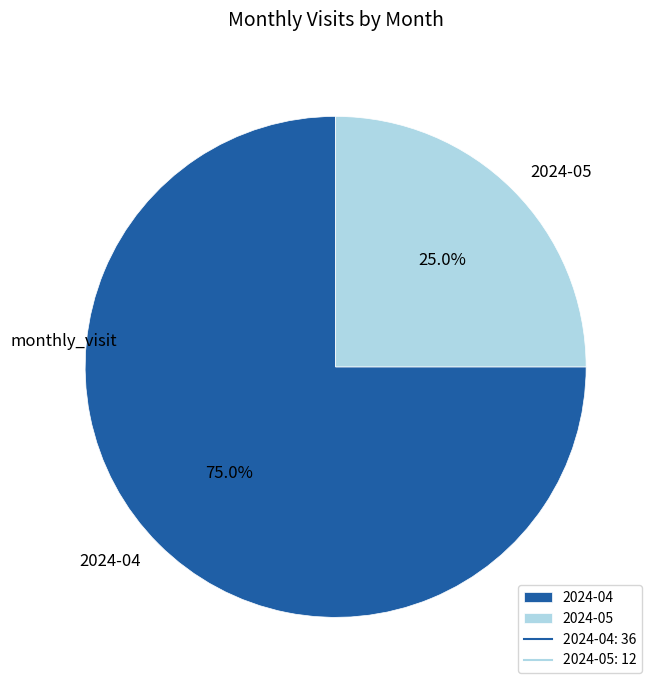

Rank the categories by value from highest to lowest.

2024-04, 2024-05